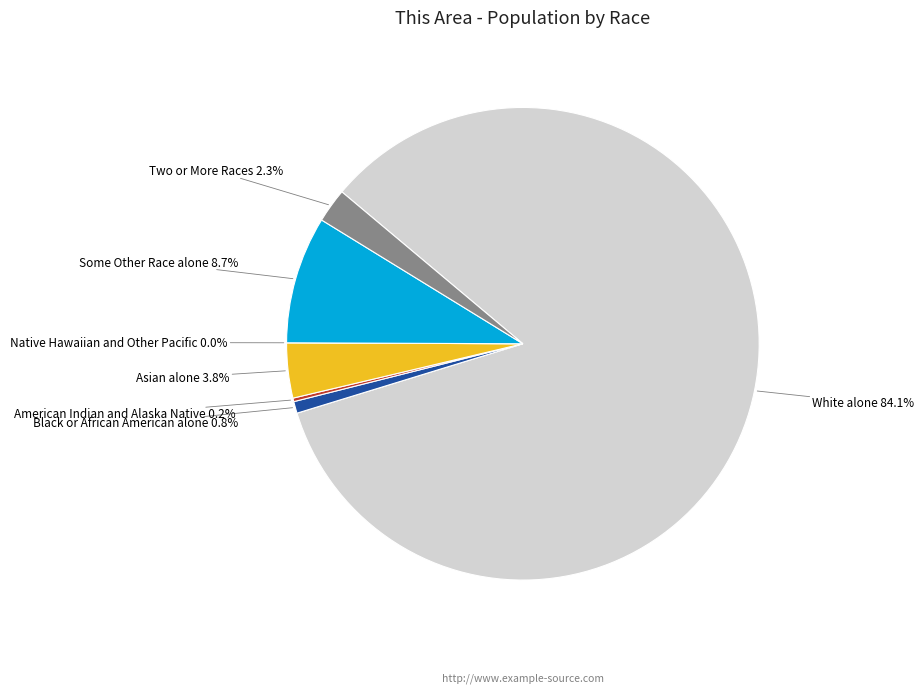

To the nearest percent, what is the difference between the Some Other Race alone and White alone slice percentages?

75%